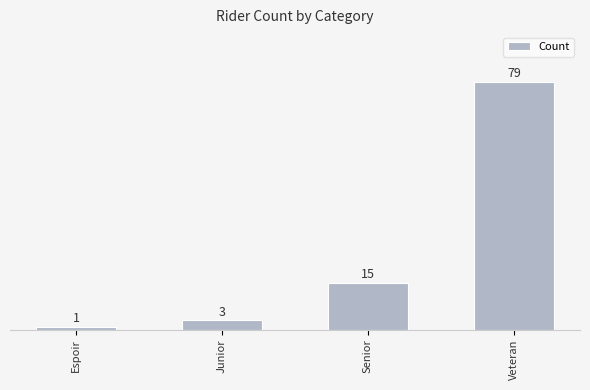

What is the sum of all values?

98